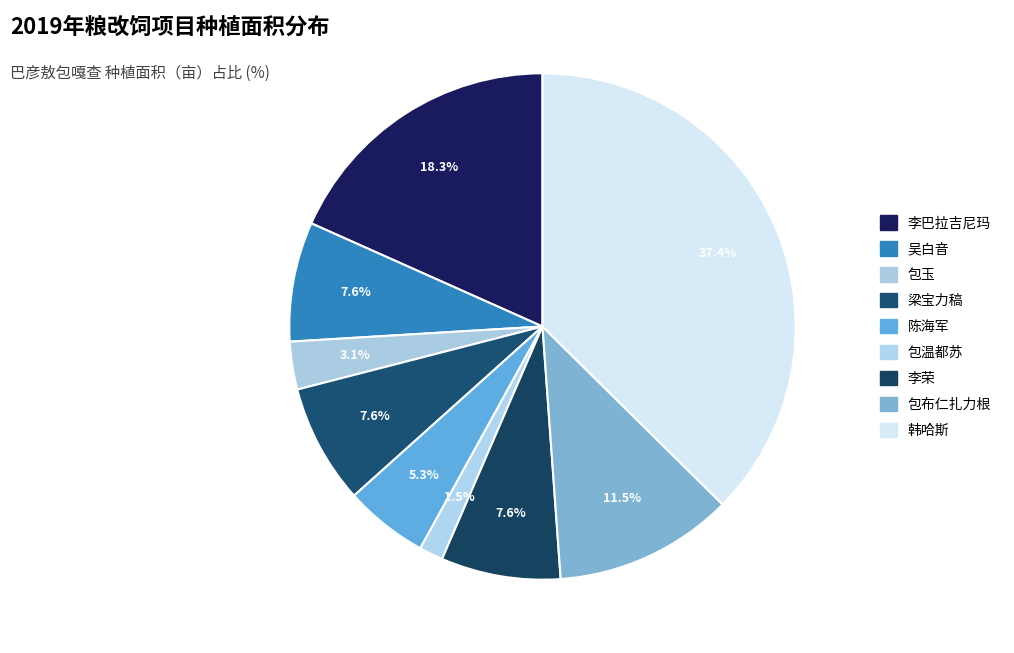

Which slice is the largest?

韩哈斯